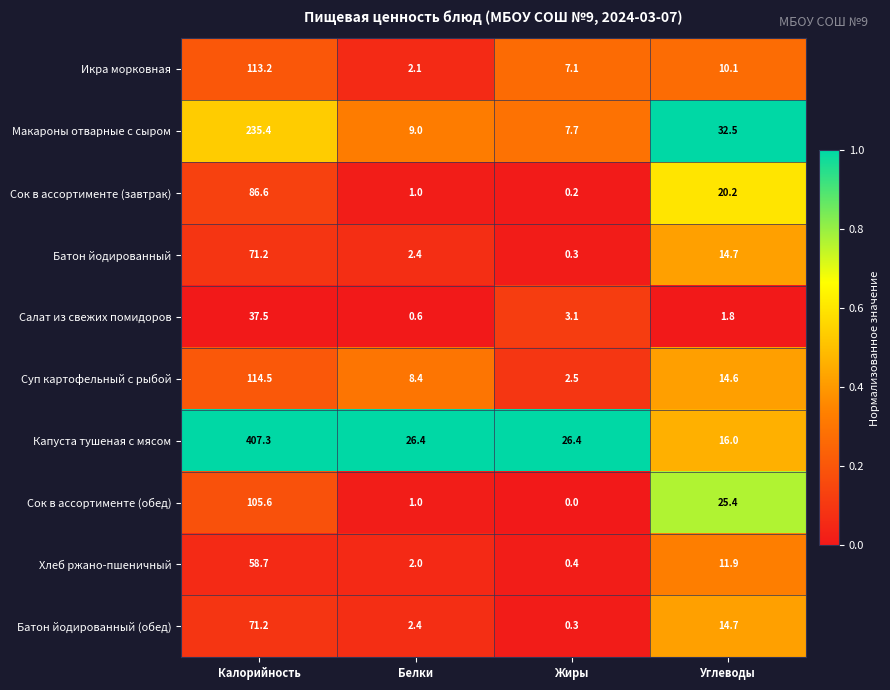

What is the total value across all series at Белки?

55.3